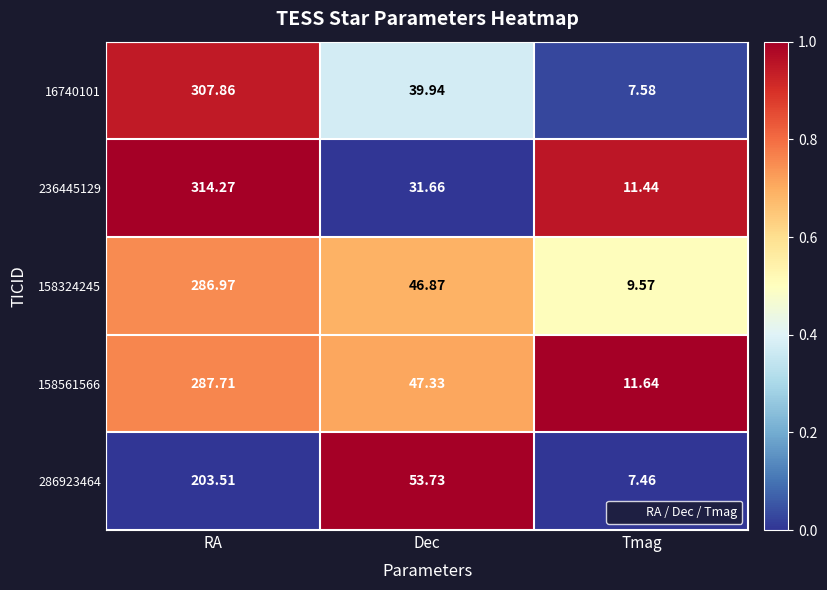

Count the number of data series in this chart.

5